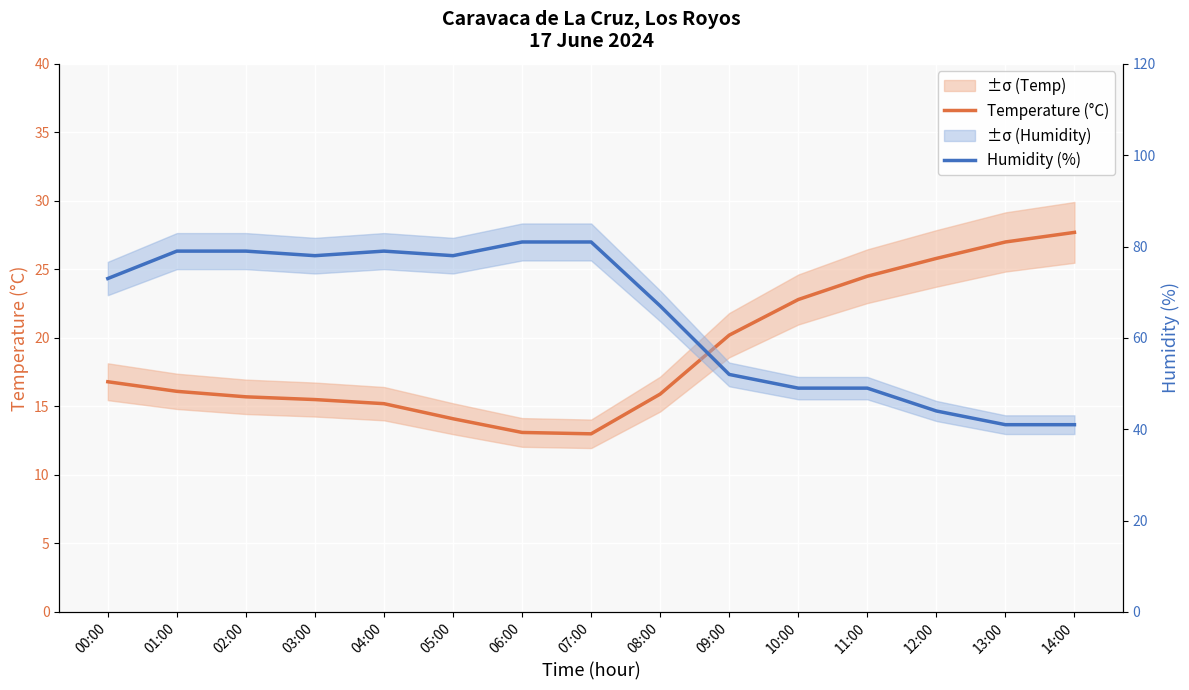

What is the difference between the Temperature (°C) values at 07:00 and 10:00?

9.8